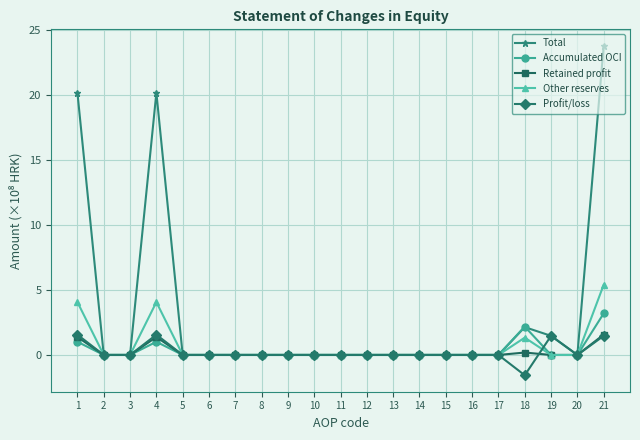

What is the maximum value shown in the chart?

23.8